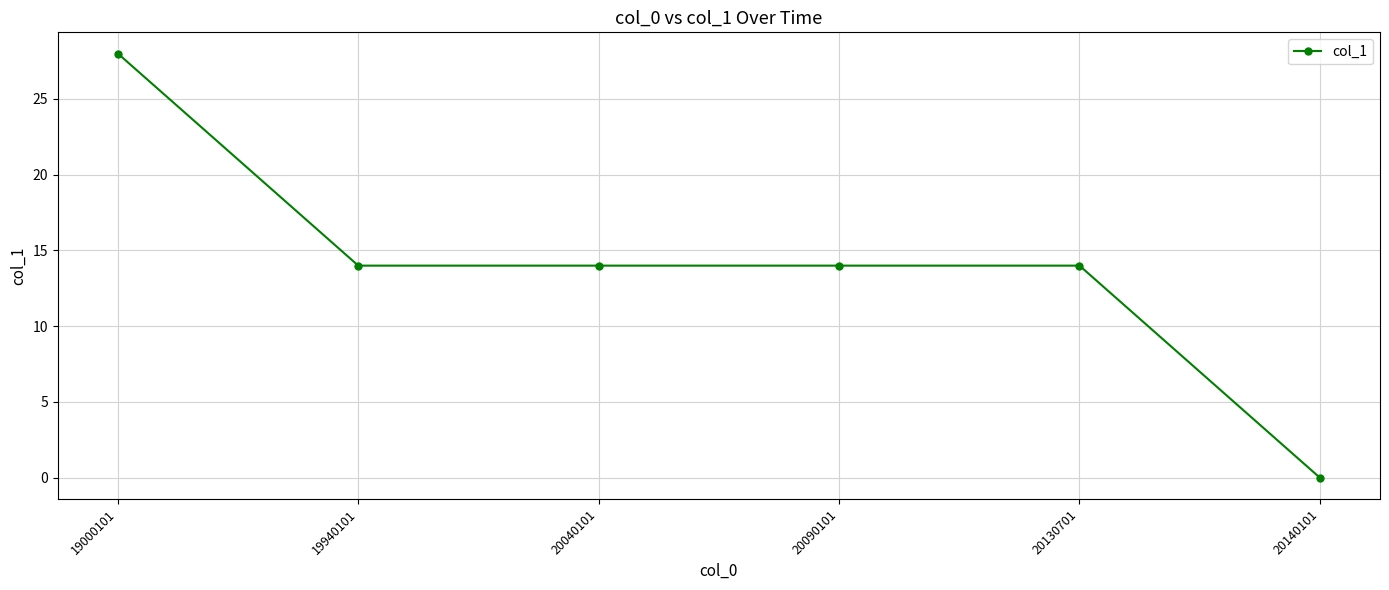

The value at 19000101 is 50. True or false?

False